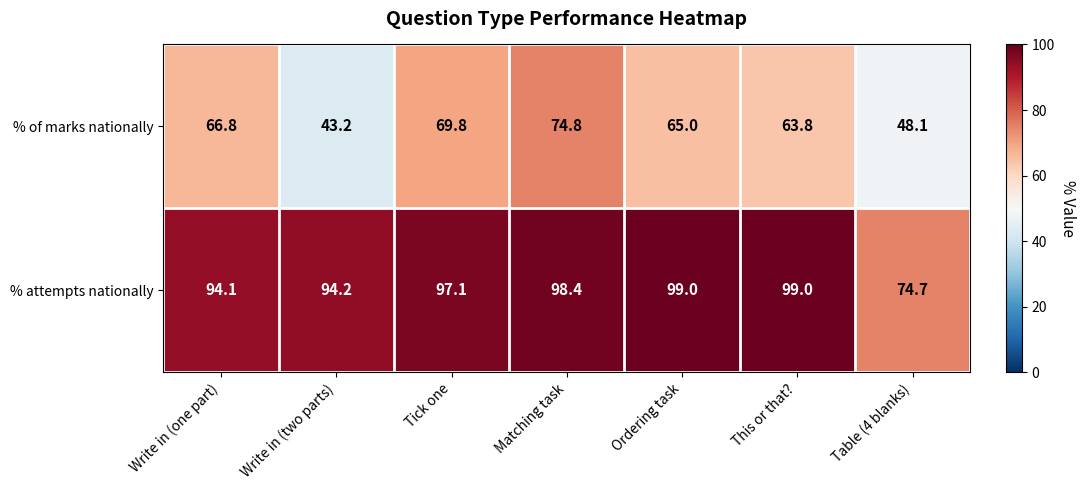

What is the total value across all series at Write in (one part)?

160.9